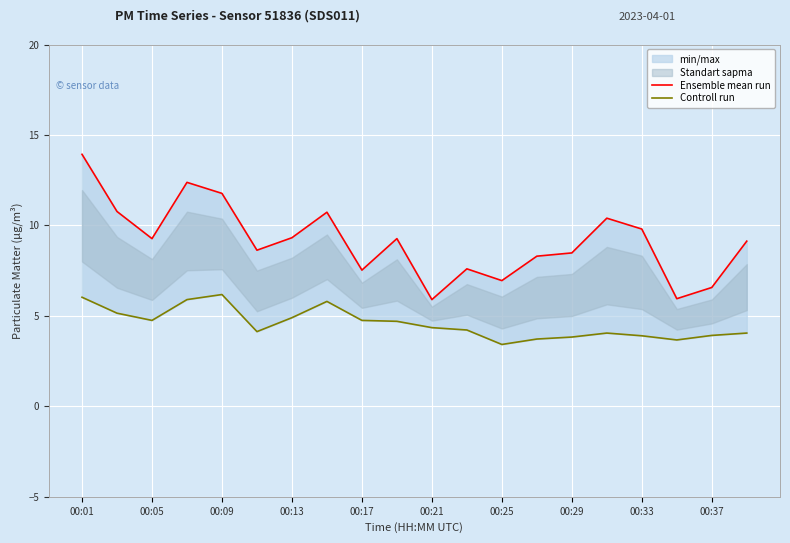

True or false: Ensemble mean run and Controll run intersect in this chart.

False